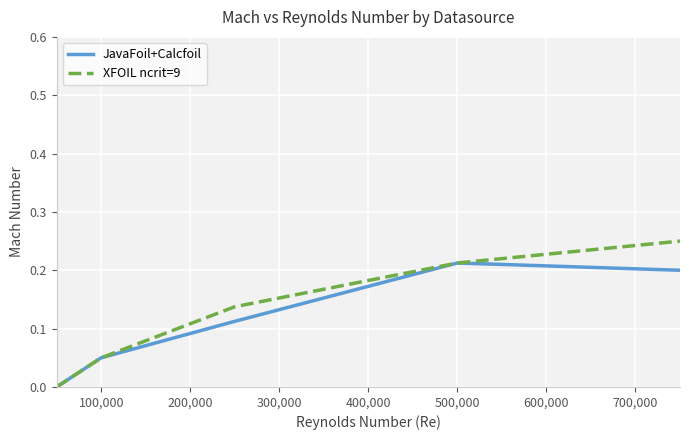

Rank the series by their maximum value, from lowest to highest.

JavaFoil+Calcfoil, XFOIL ncrit=9